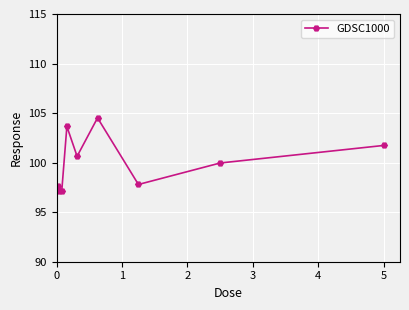

How many points are lower than both their immediate neighbors (excluding endpoints)?

3